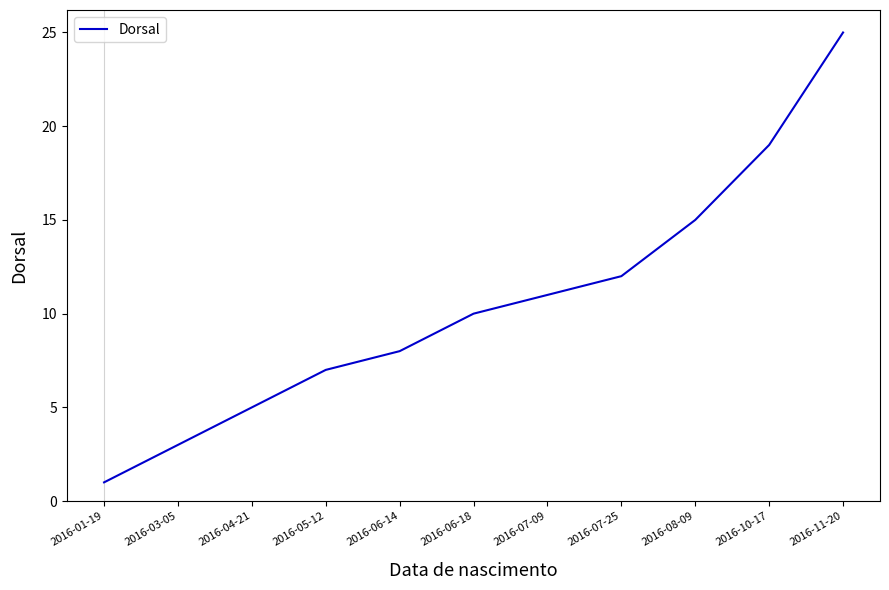

What is the greatest value displayed?

25